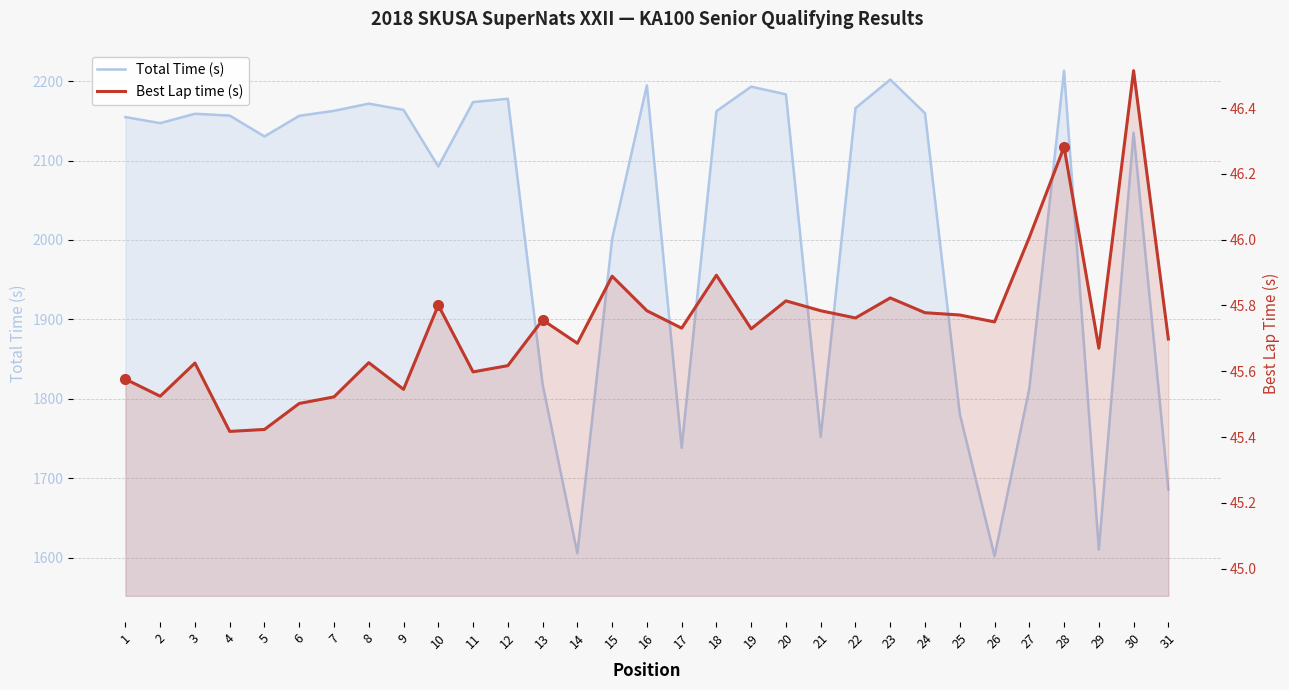

Reading left to right, transcribe all the data shown in this chart.

Total Time (s): 1=2154.7	2=2147.1	3=2158.9	4=2156.6	5=2130.3	6=2156.3	7=2162.6	8=2171.6	9=2163.8	10=2092.5	11=2173.6	12=2177.8	13=1818.2	14=1605.3	15=2001.3	16=2194.6	17=1738.2	18=2162.1	19=2193.0	20=2183.3	21=1752.1	22=2165.9	23=2201.9	24=2159.5	25=1780.8	26=1601.8	27=1812.7	28=2213.1	29=1610.1	30=2135.1	31=1685.6
Best Lap time (s): 1=45.6	2=45.5	3=45.6	4=45.4	5=45.4	6=45.5	7=45.5	8=45.6	9=45.5	10=45.8	11=45.6	12=45.6	13=45.8	14=45.7	15=45.9	16=45.8	17=45.7	18=45.9	19=45.7	20=45.8	21=45.8	22=45.8	23=45.8	24=45.8	25=45.8	26=45.8	27=46.0	28=46.3	29=45.7	30=46.5	31=45.7